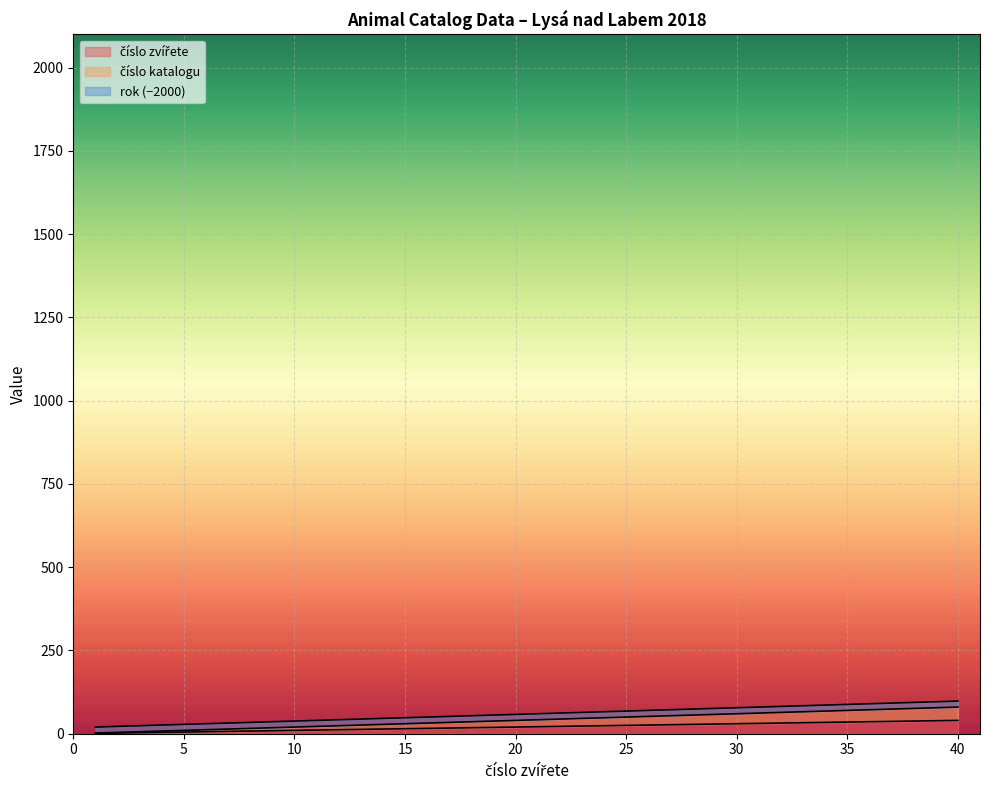

What is the value of the číslo katalogu point at the 27th from the left?

54